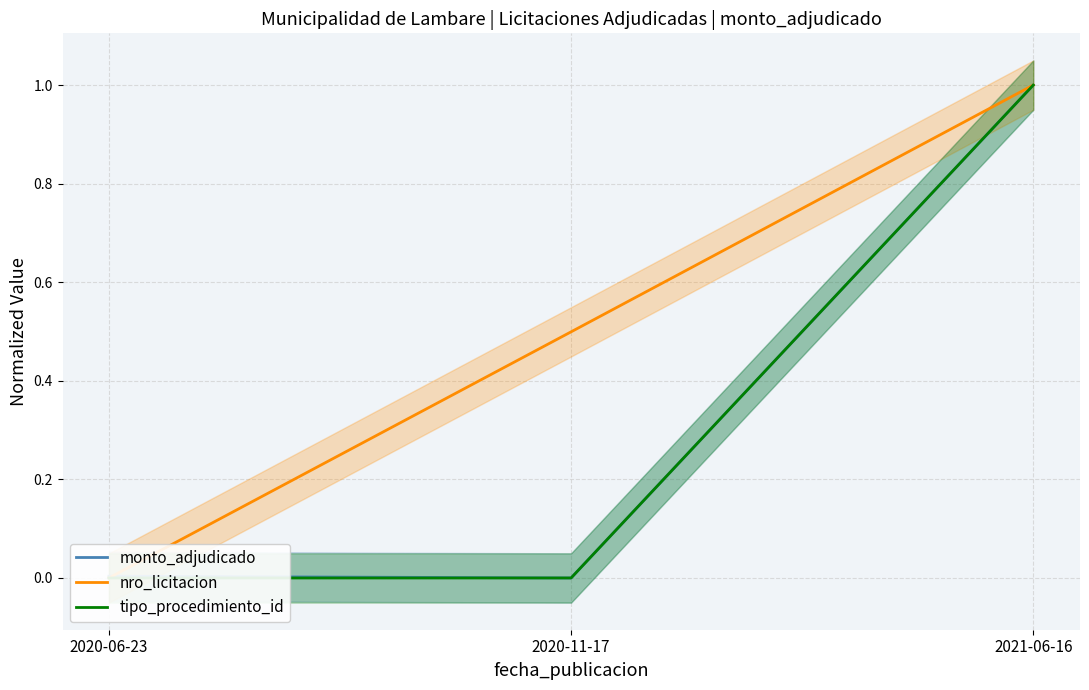

True or false: tipo_procedimiento_id has a value of 0.0 at 2020-06-23.

True